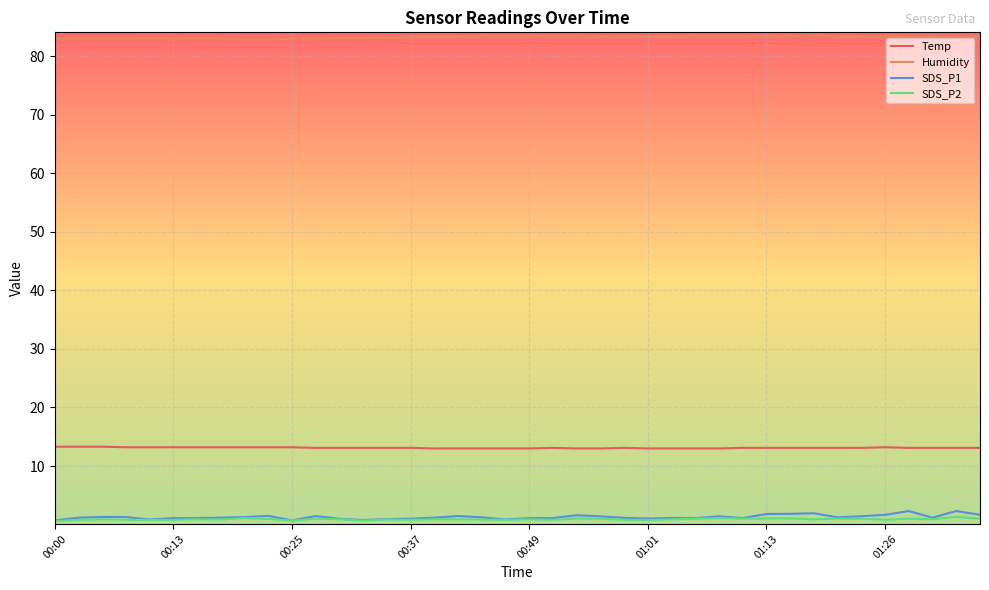

Which series has the widest spread of values?

SDS_P1